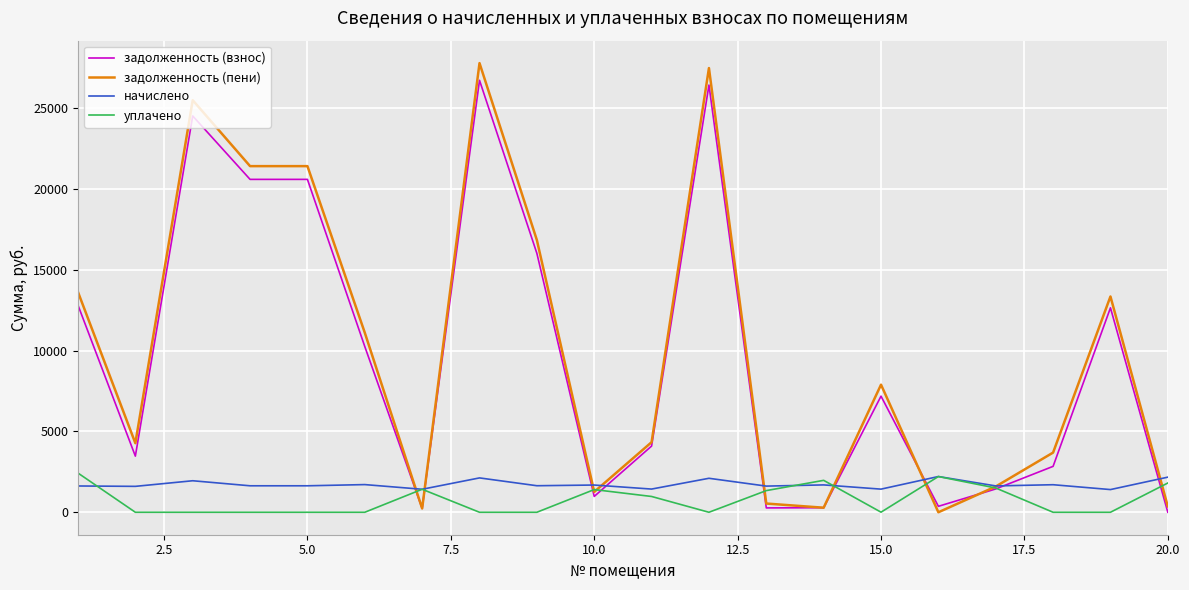

True or false: задолженность (пени) has more than 1 interior local peaks.

True